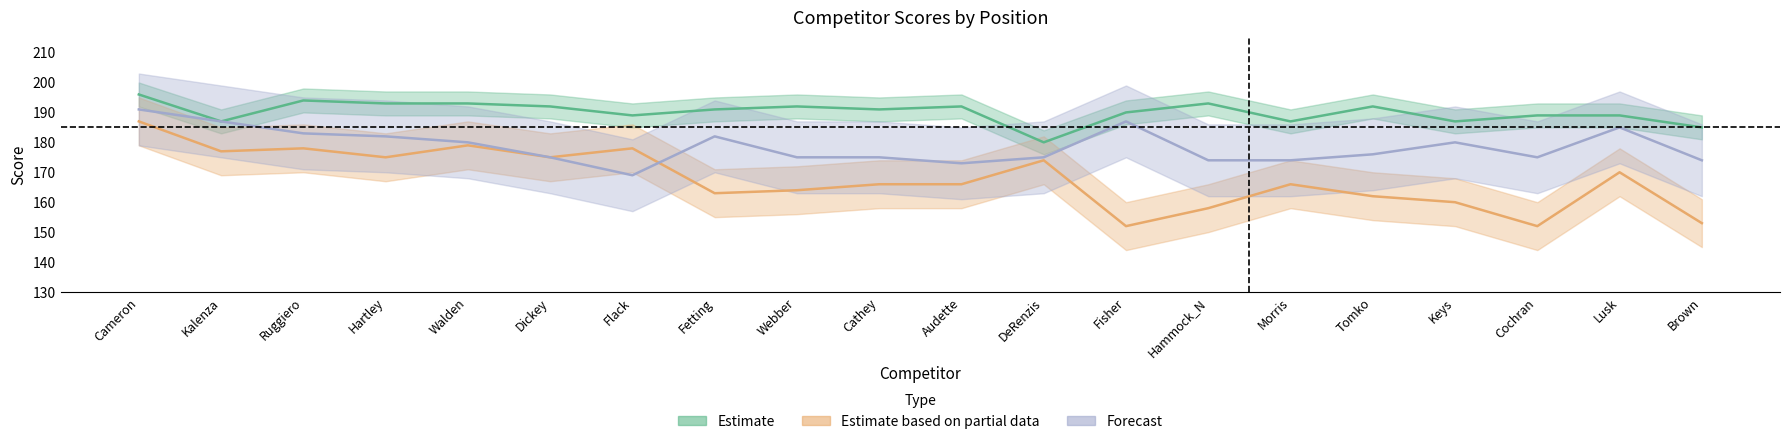

What is the difference between the Kneeling Score values at Fisher and Audette?

14